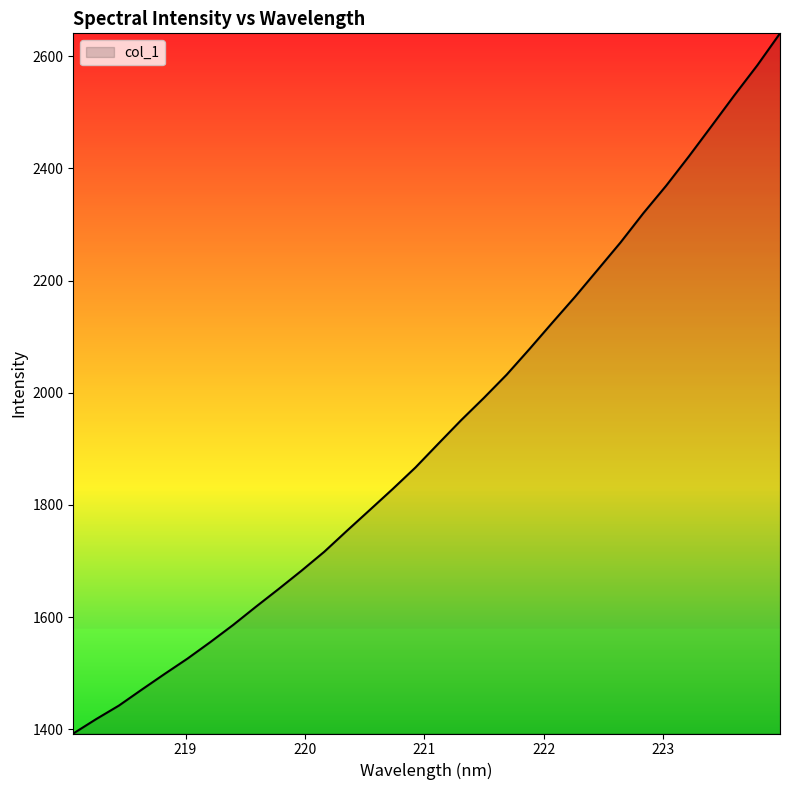

What is the minimum value shown in the chart?

1392.7